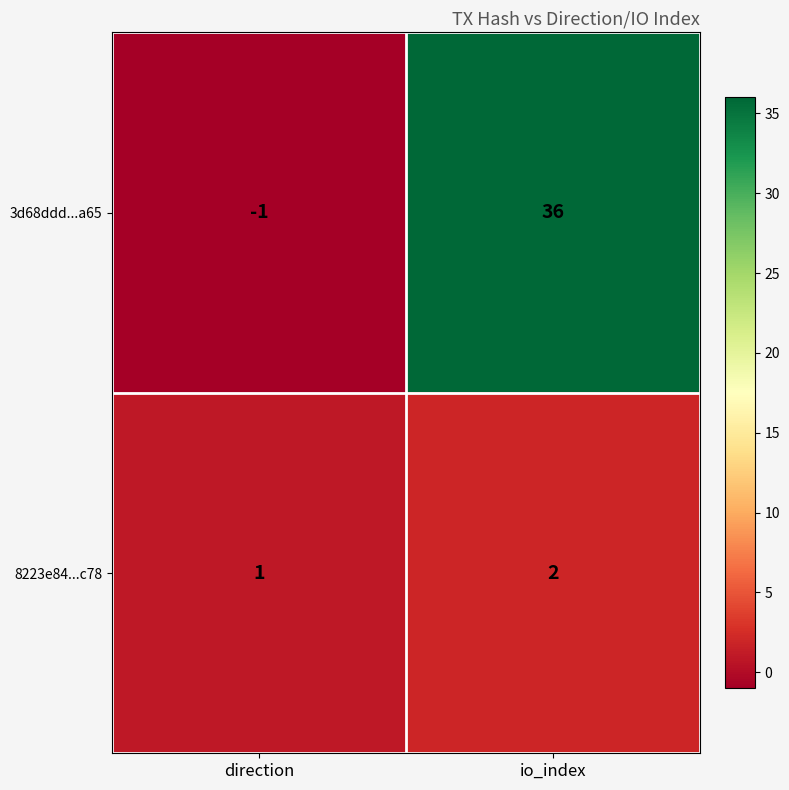

What is the difference between the highest and lowest values at direction?

2